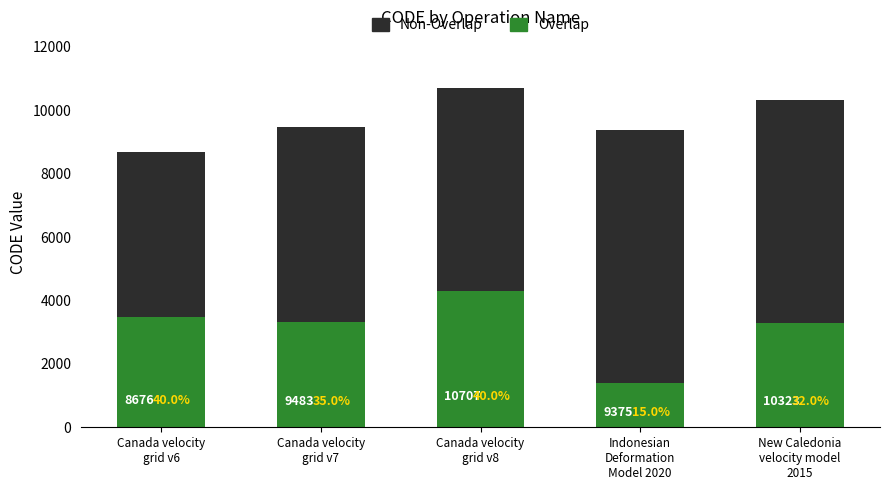

Rank the series by their average value, from lowest to highest.

Overlap, Non-Overlap